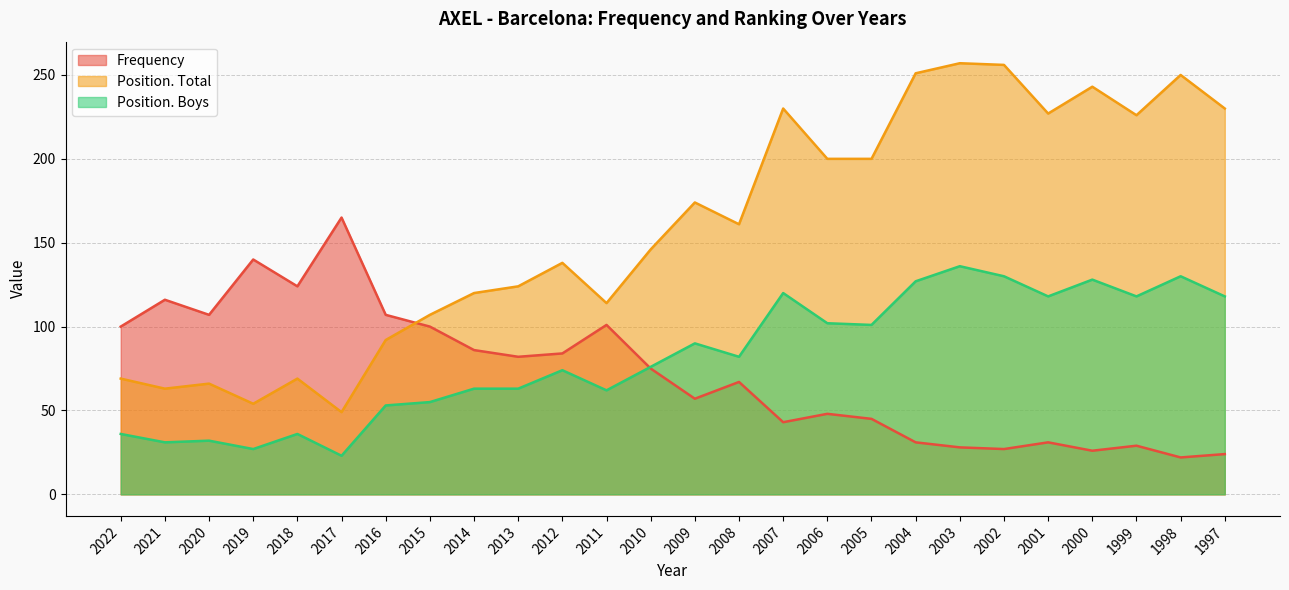

True or false: Position. Boys has a value of 36 at 2018.

True